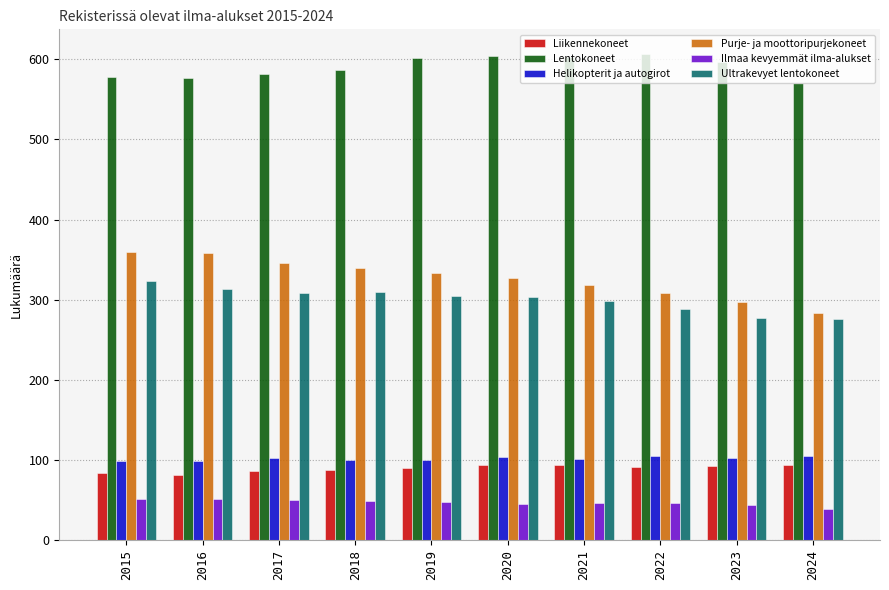

Is the value of Lentokoneet at 2016 greater than the value of Liikennekoneet at 2022?

Yes